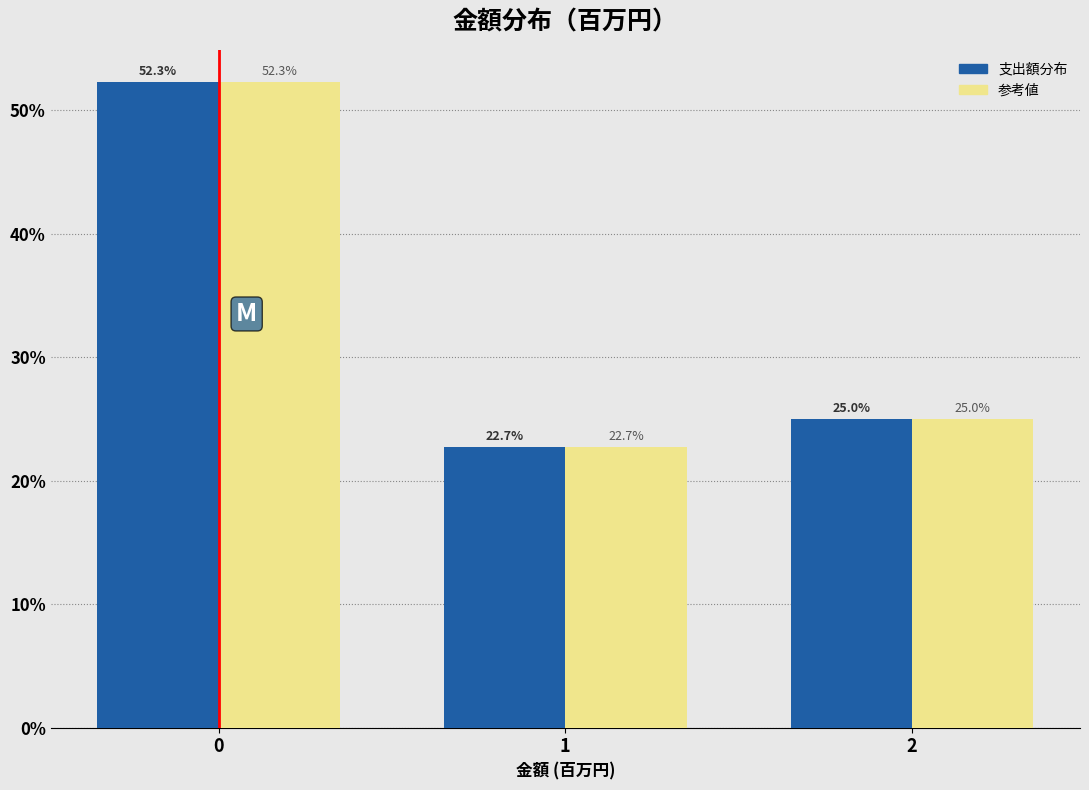

Reading left to right, list all the values displayed in this chart.

支出額分布: 52.3	22.7	25.0
参考値: 52.3	22.7	25.0